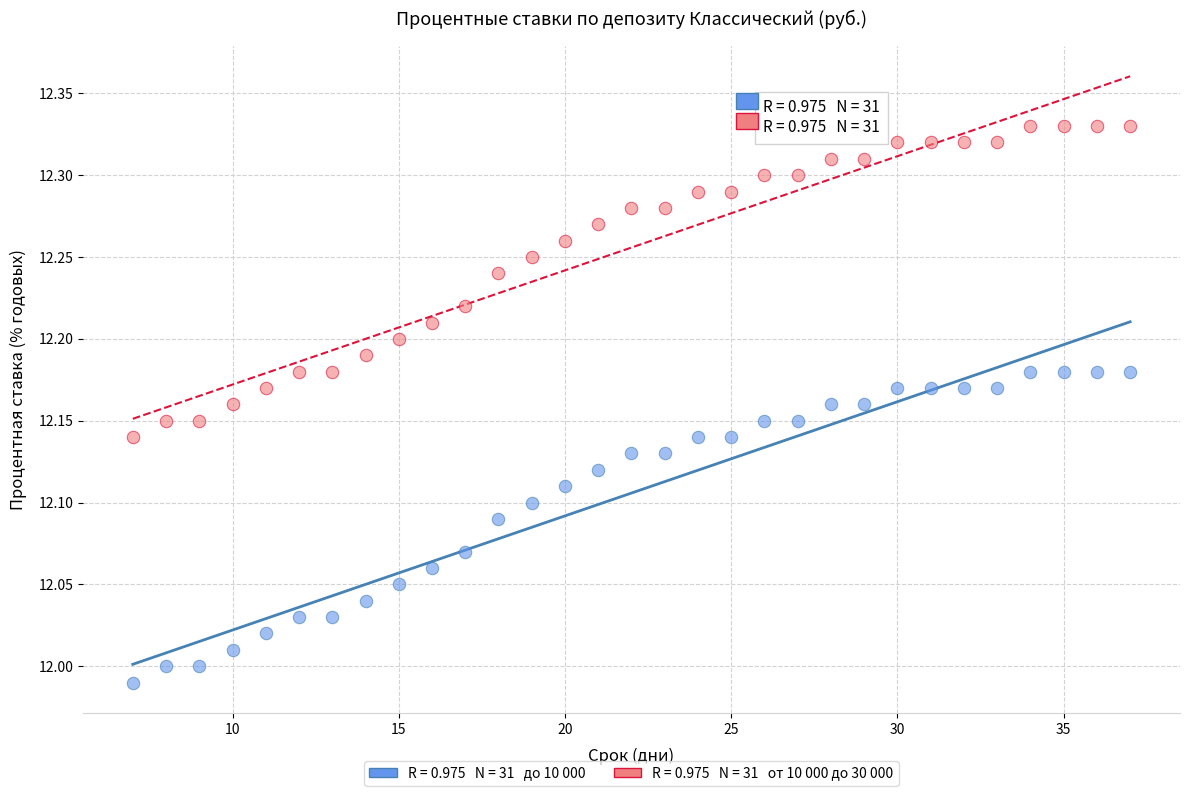

Across all data points, what is the range of X values (max minus min)?

30.0